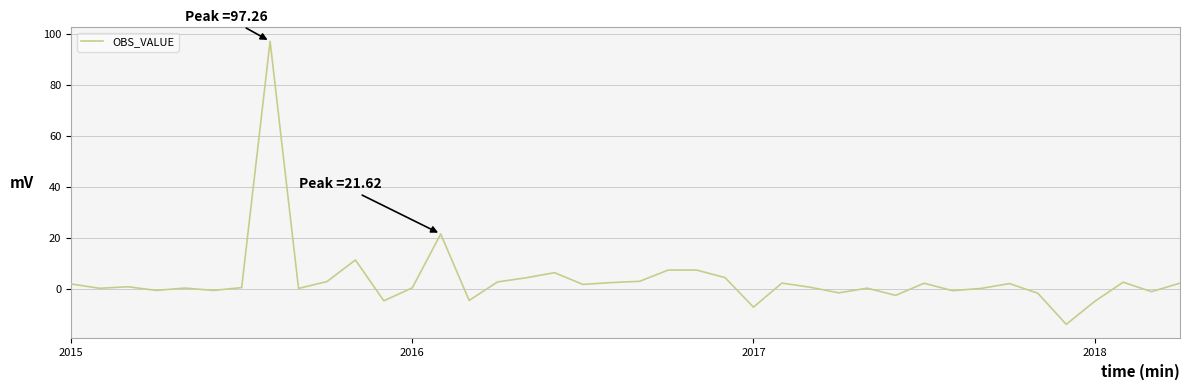

What is the average value?

3.7